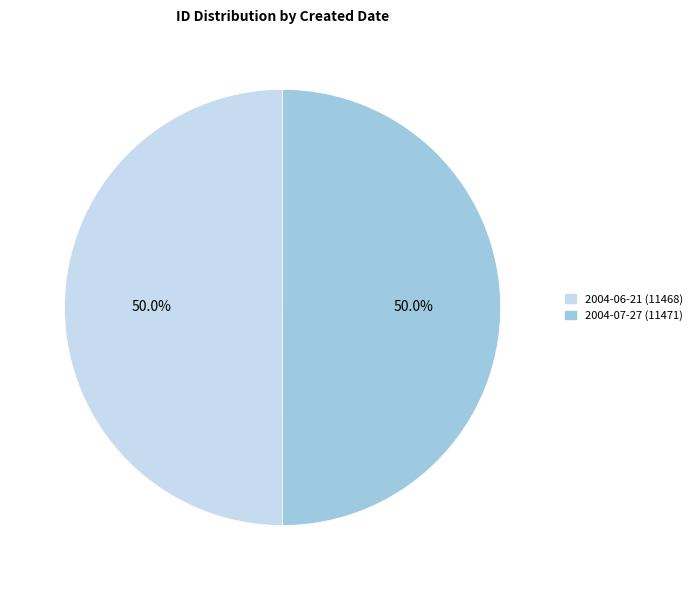

What percentage is the 2004-07-27 slice, to the nearest percent?

50%